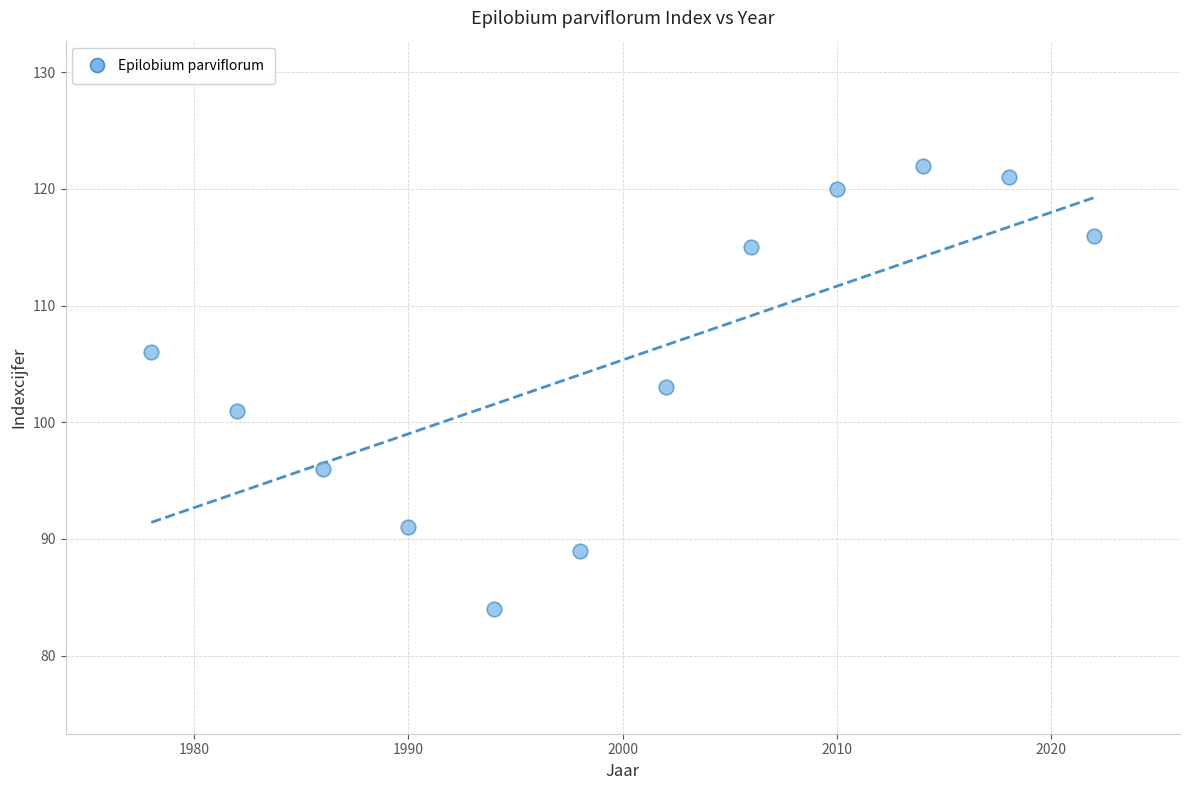

What is the average Y value?

105